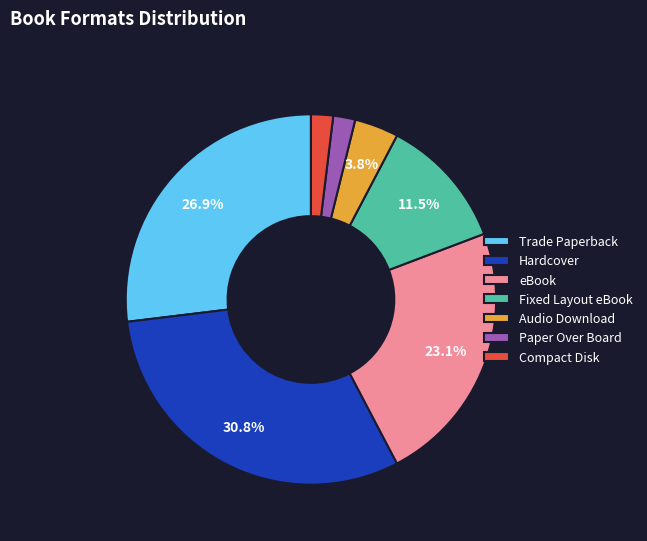

Is it true that Hardcover is 41% of the pie?

False